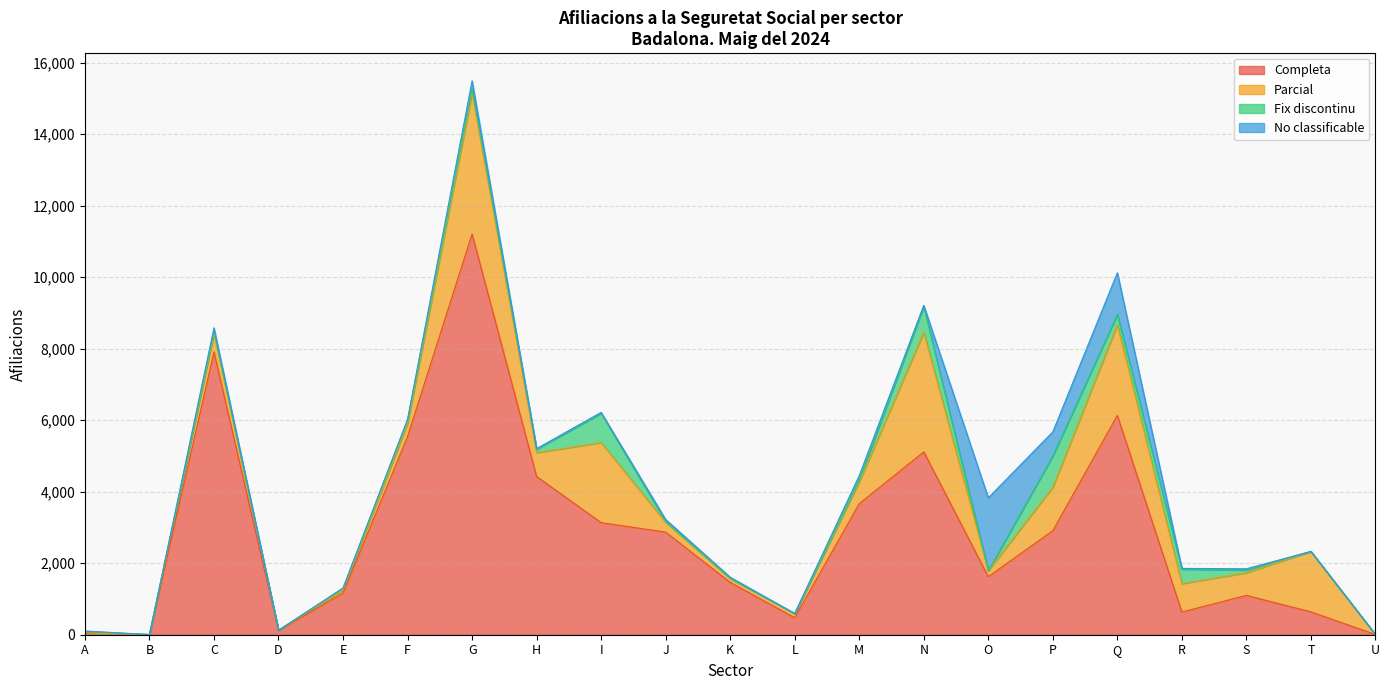

Where does the Parcial series first go above 515?

G